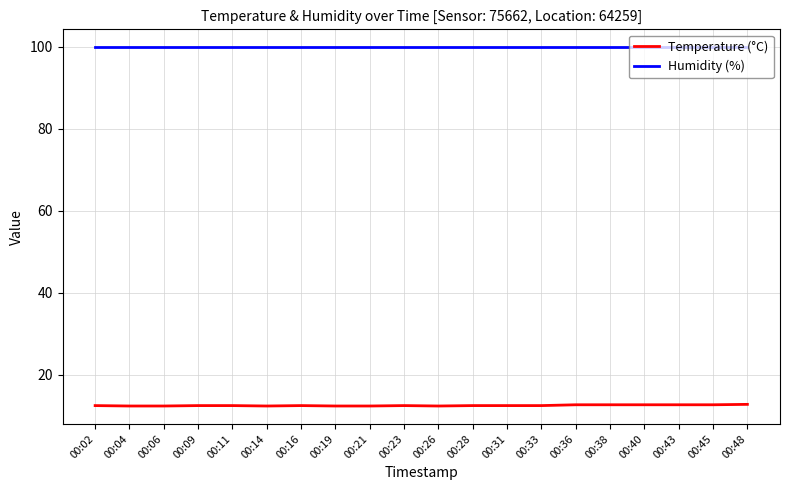

True or false: Temperature (°C) and Humidity (%) intersect in this chart.

False